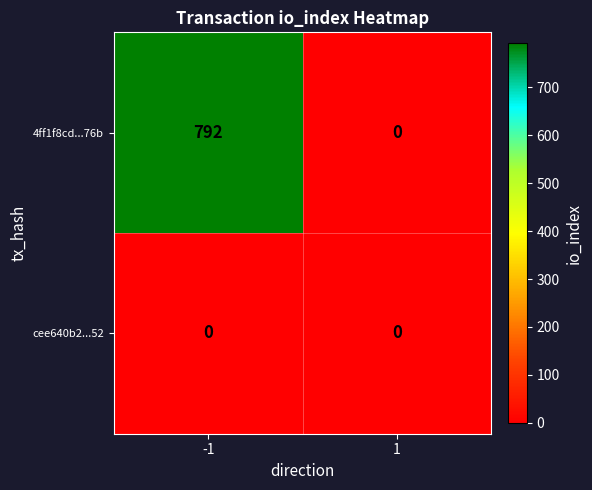

What is the average value of the 4ff1f8cd...76b series?

396